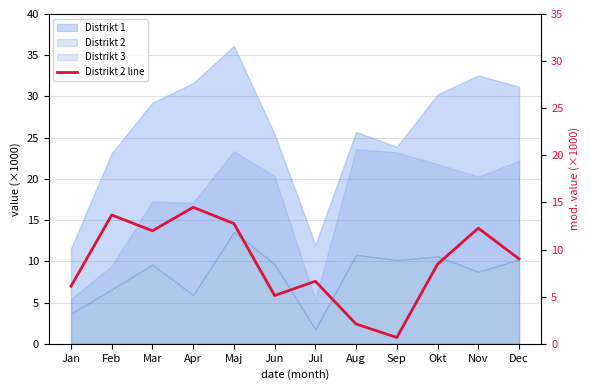

True or false: the data has more than 1 interior local peaks.

True